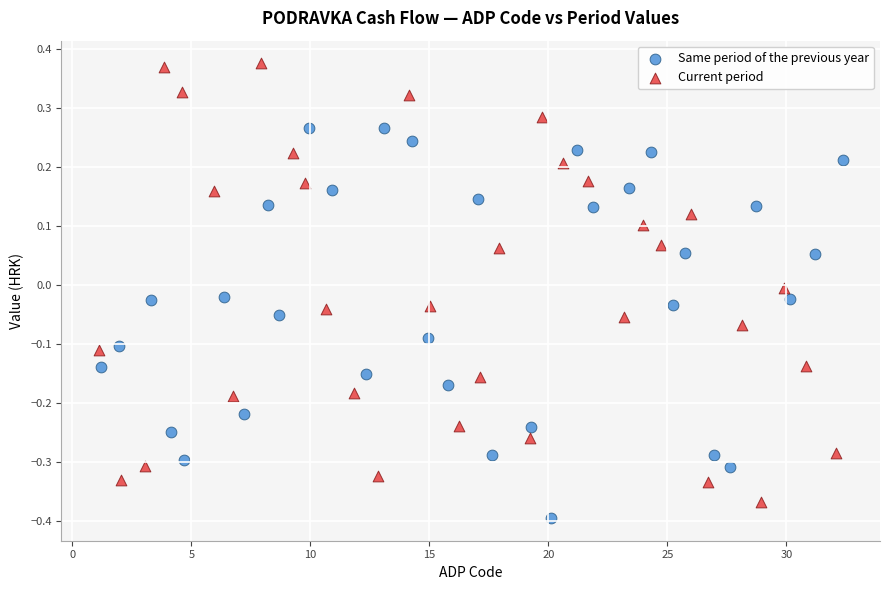

Which series contains the highest Y value?

Current period